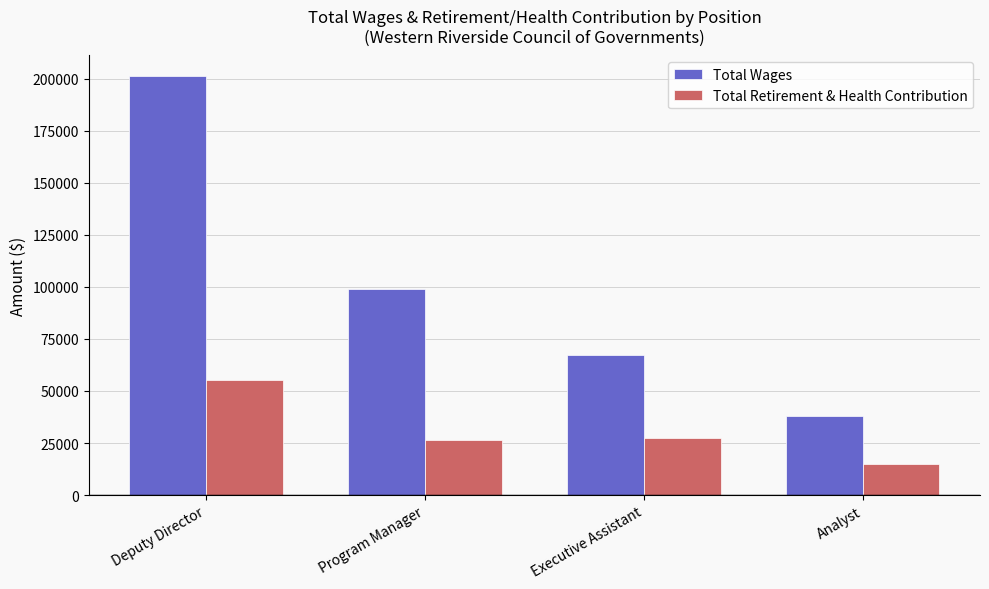

What is the maximum value shown in the chart?

201001